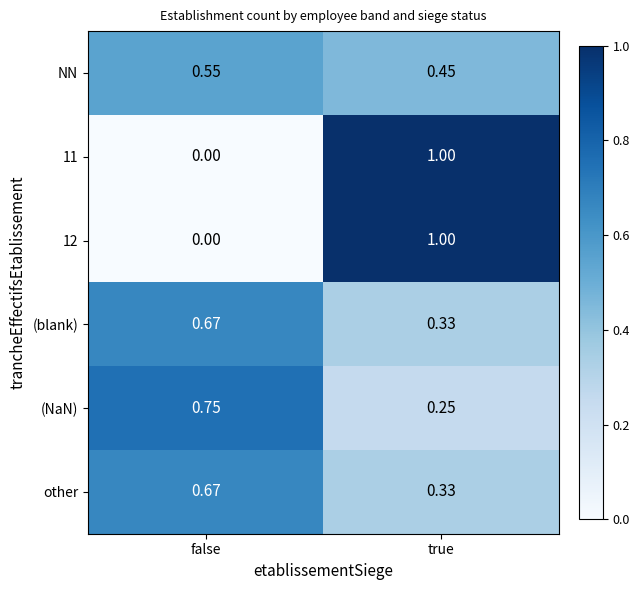

Which category has the highest value across all series?

true